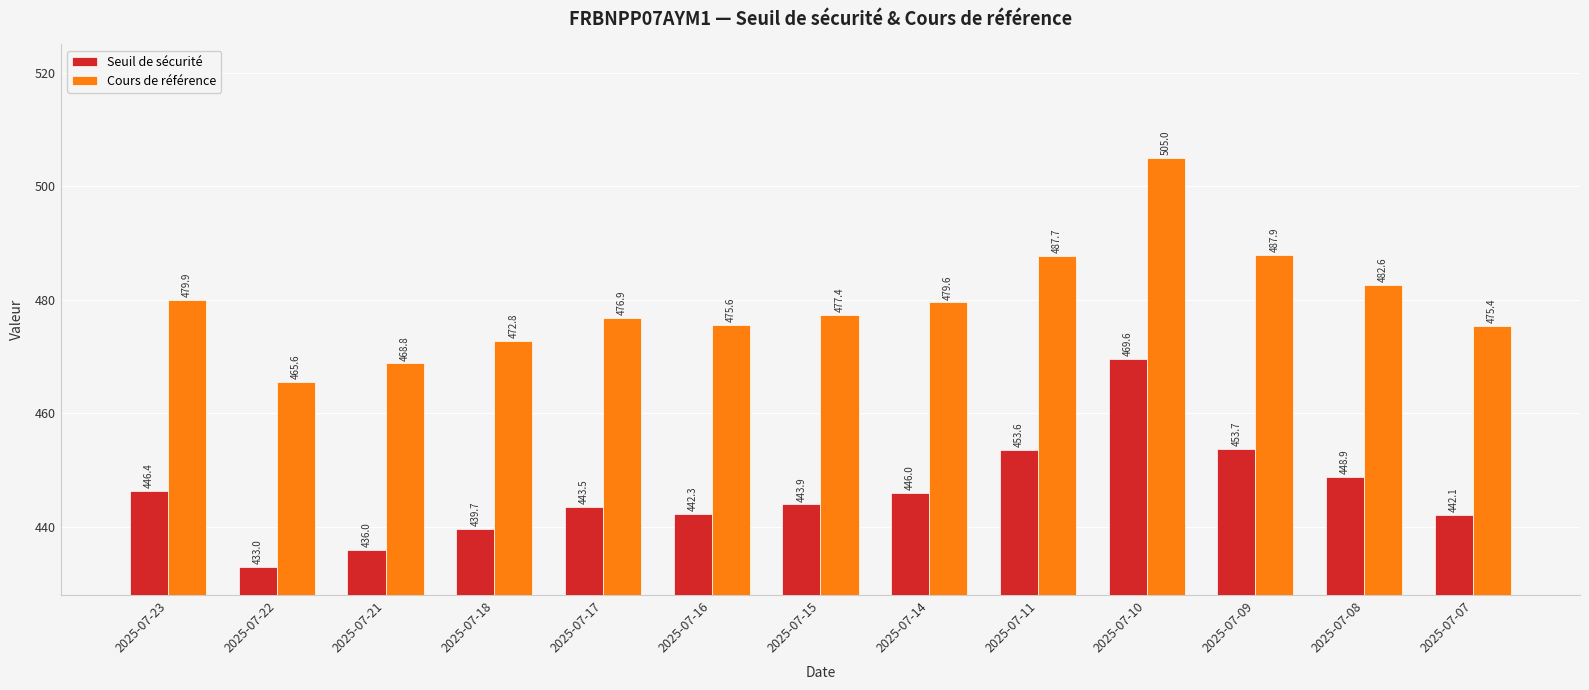

What is the difference between the maximum and second lowest values in the Cours de référence series?

36.2